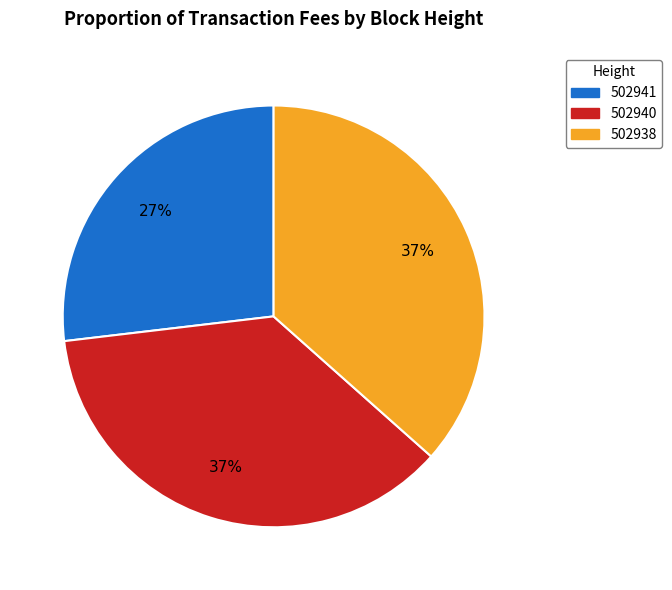

How many slices are in this pie chart?

3